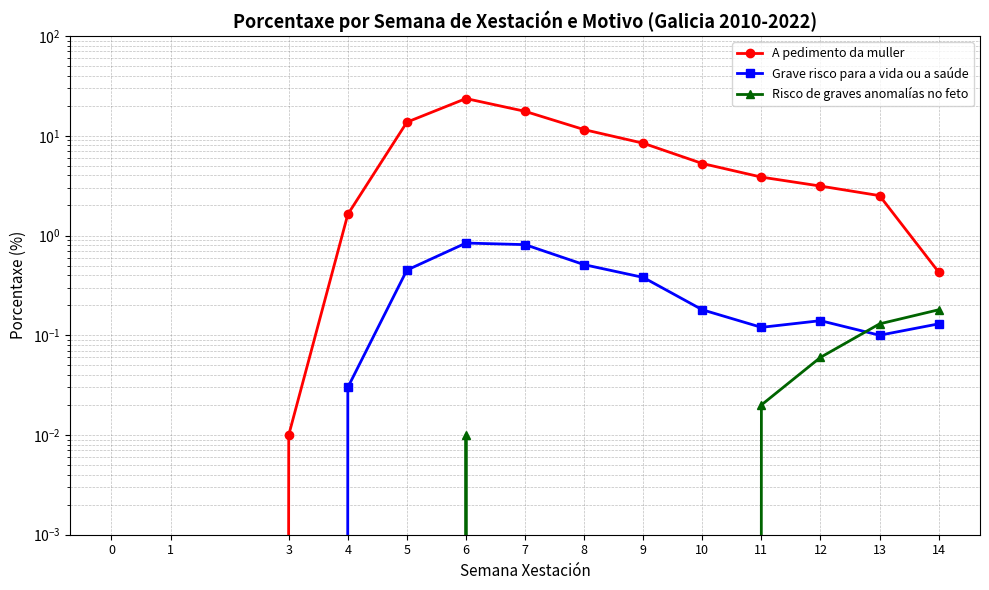

True or false: A pedimento da muller and Risco de graves anomalías no feto cross at least once.

False